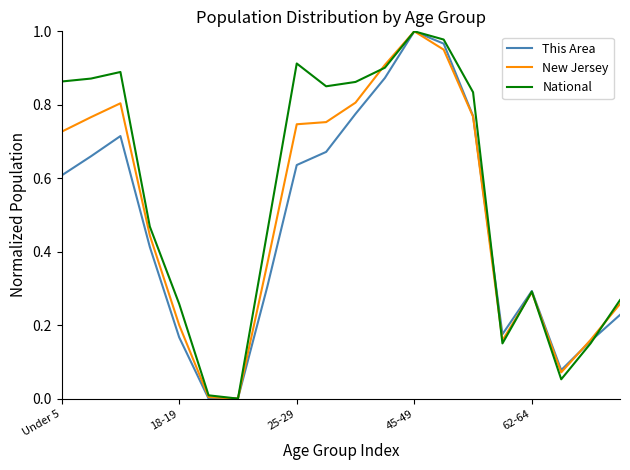

List the series in order of their overall mean, highest first.

National, New Jersey, This Area